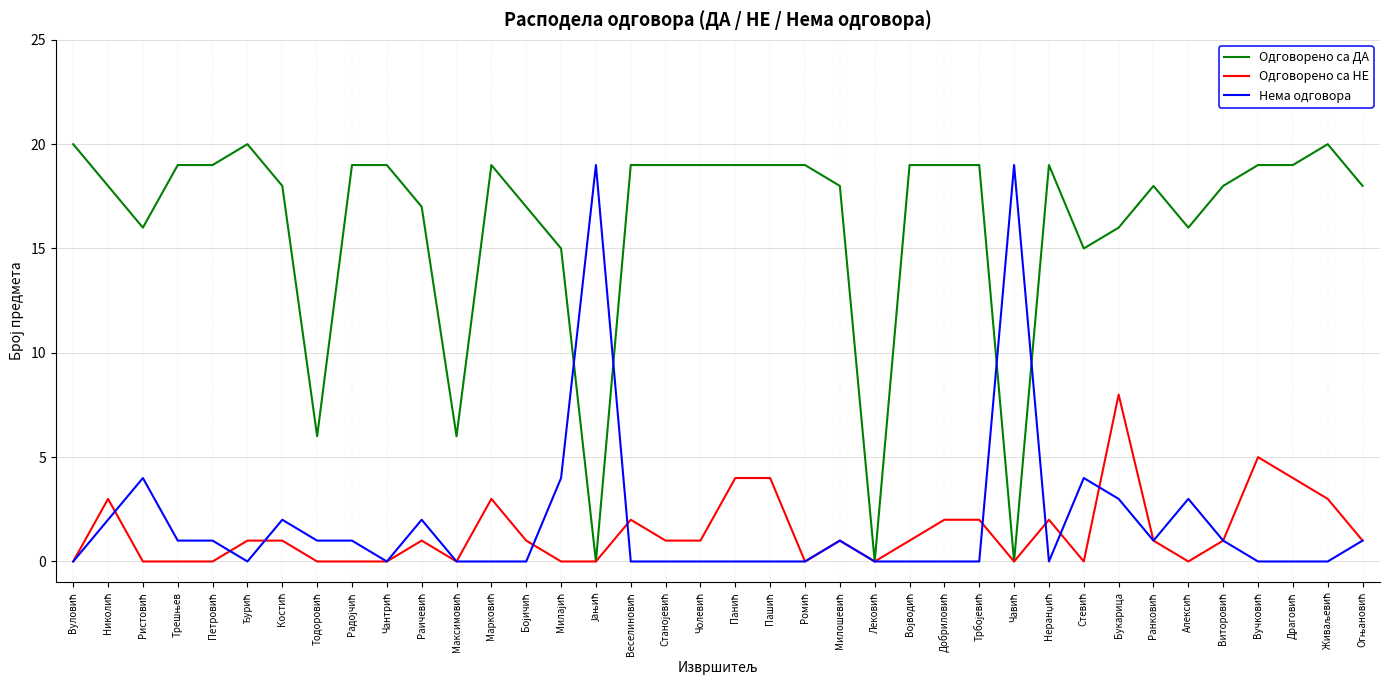

What are all the series names shown in the legend?

Одговорено са ДА, Одговорено са НЕ, Нема одговора